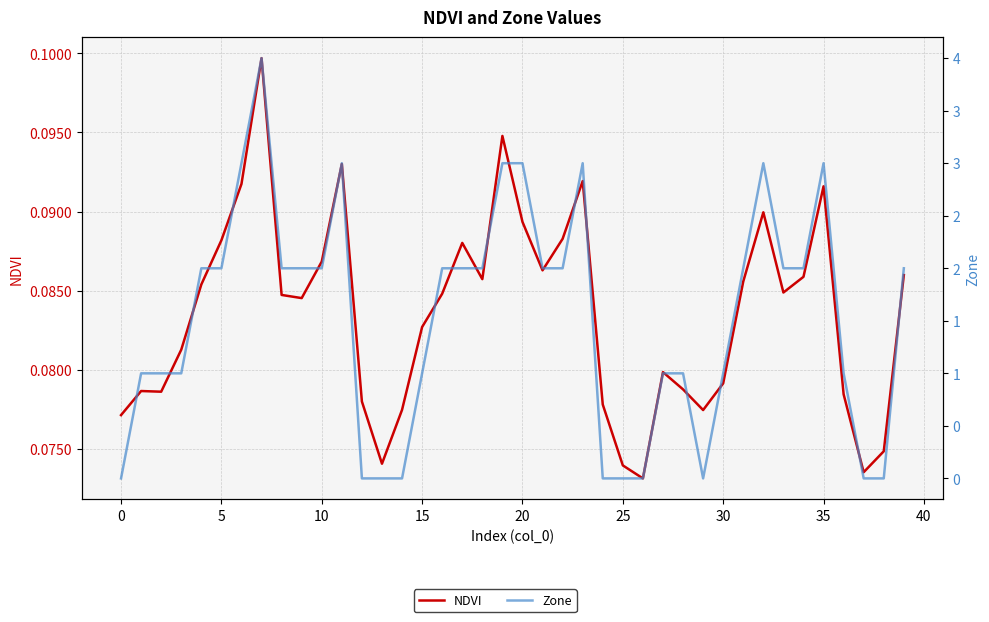

True or false: NDVI and Zone cross at least once.

True